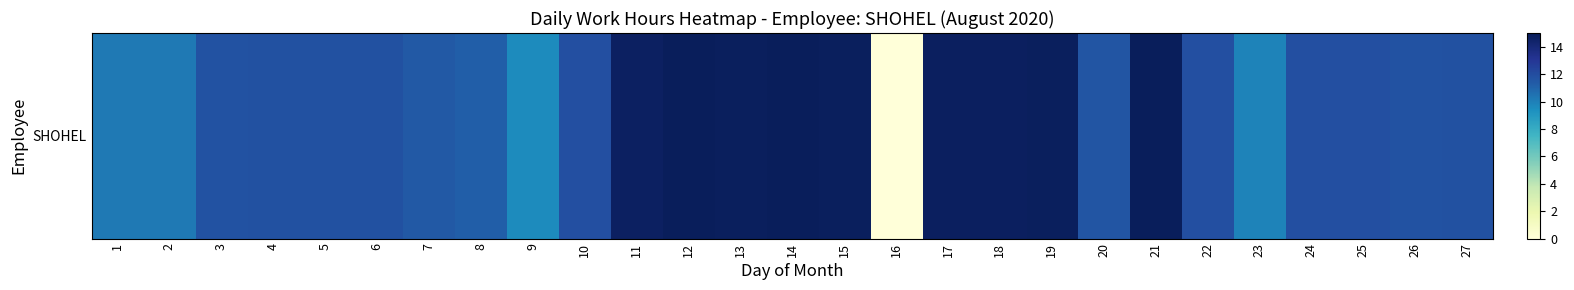

What is the change in value from 12 to 26?

-3.1